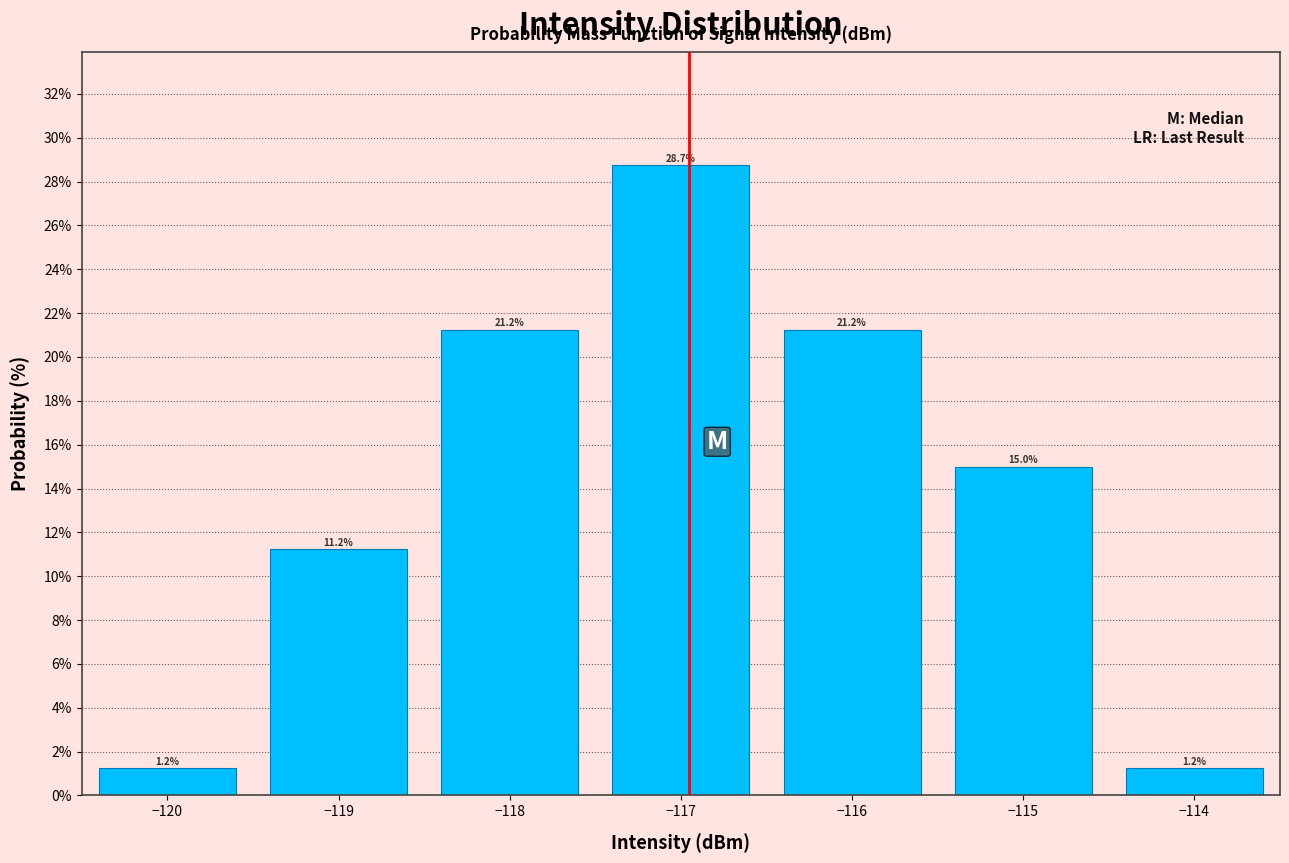

Reading left to right, list every bar in this chart as the range it spans on the x-axis followed by its height.

-120.5 to -119.5: 1.2
-119.5 to -118.5: 11.2
-118.5 to -117.5: 21.2
-117.5 to -116.5: 28.7
-116.5 to -115.5: 21.2
-115.5 to -114.5: 15.0
-114.5 to -113.5: 1.2